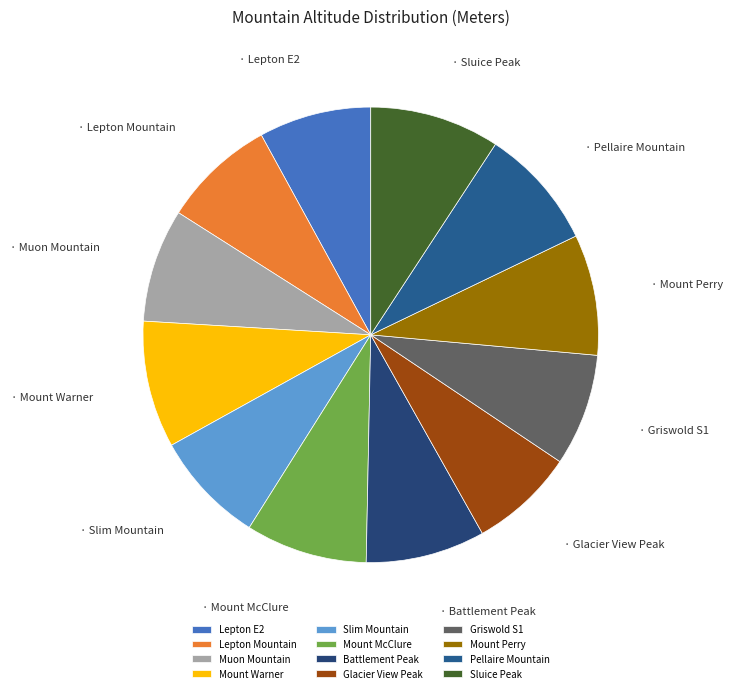

Does Lepton E2 represent more than half of the total?

No